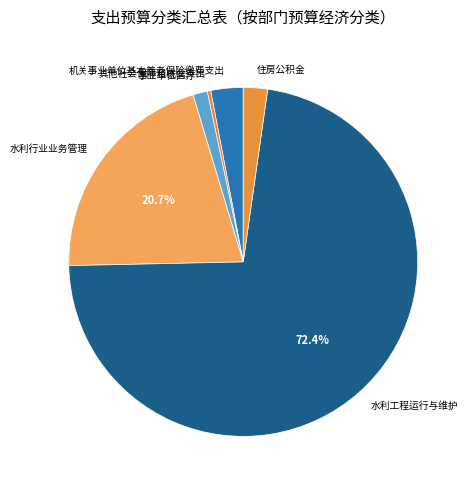

To the nearest percent, what percentage of the pie is 水利工程运行与维护?

72%